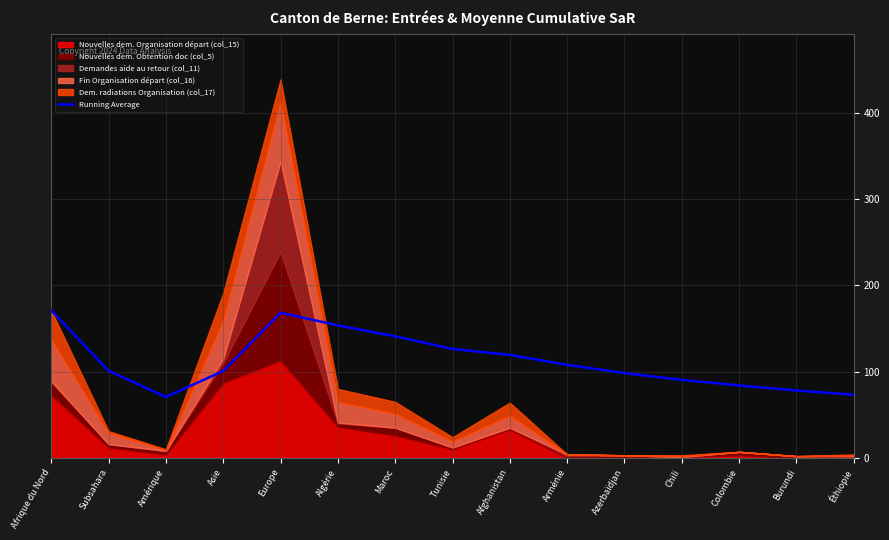

Read the Running Average value at Chili.

90.4